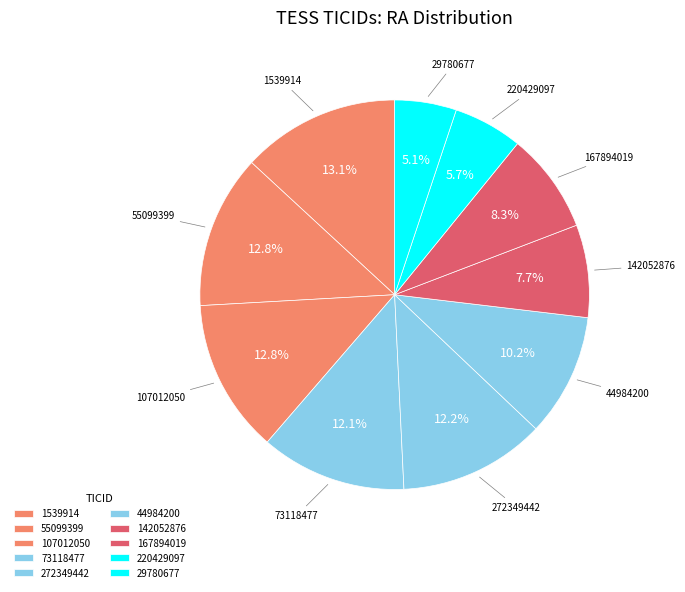

How many slices are in this pie chart?

10